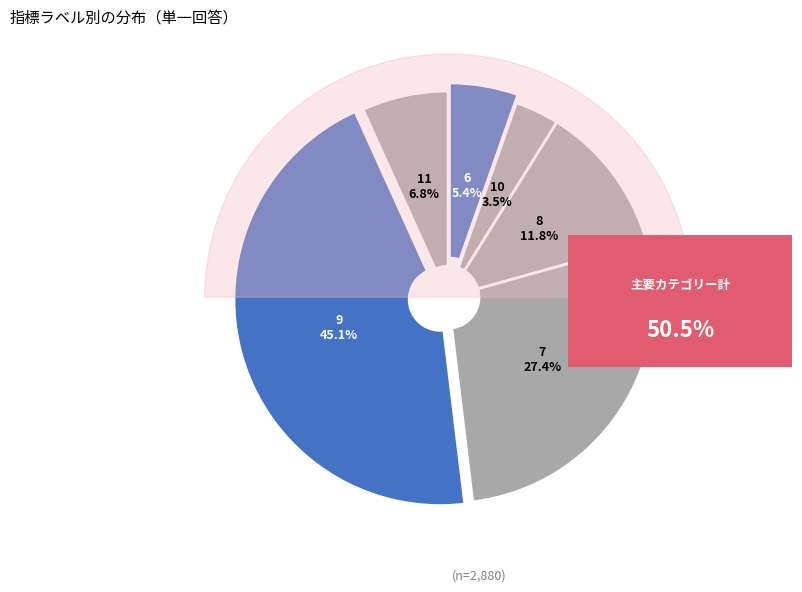

Which slice is the smallest?

10